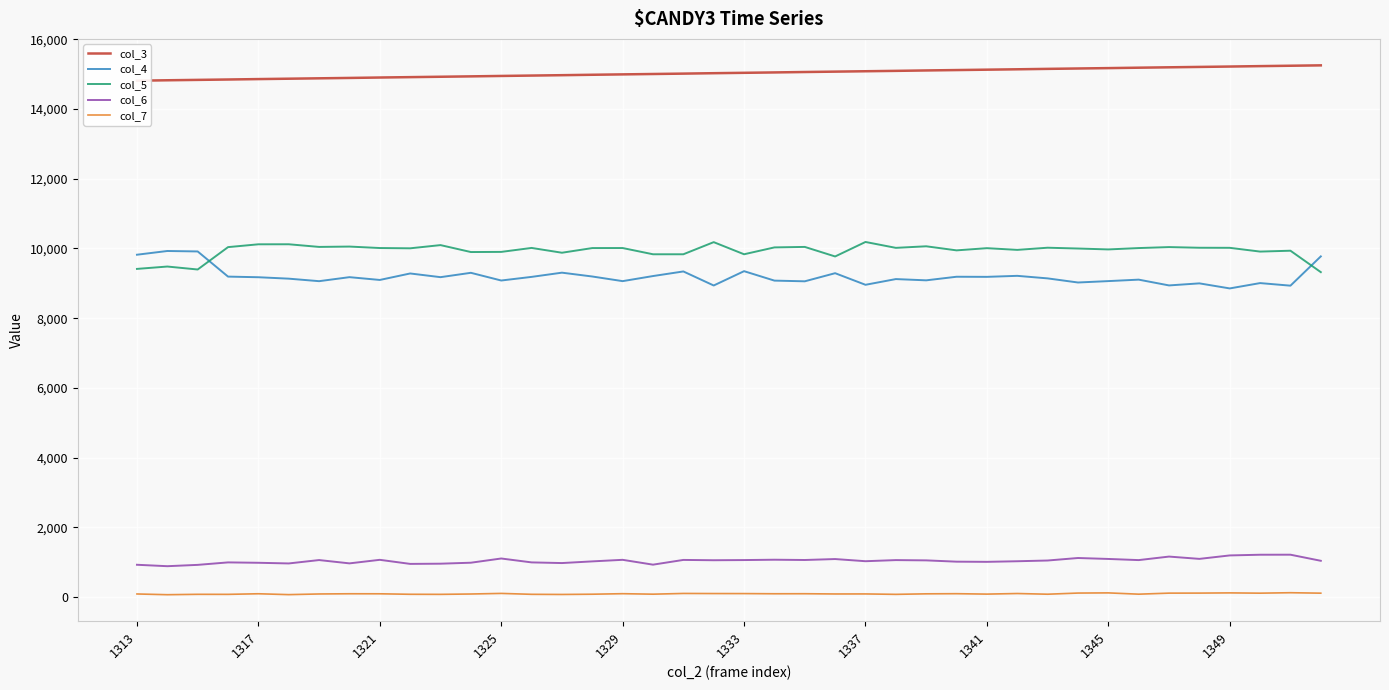

True or false: col_3 has a value of 15142 at 29.

True